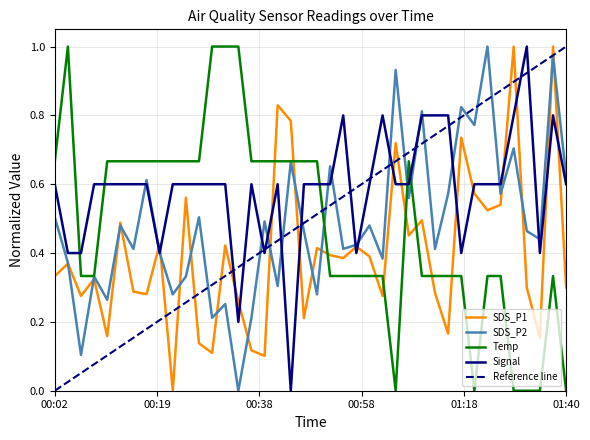

Does the chart have visible grid lines?

Yes